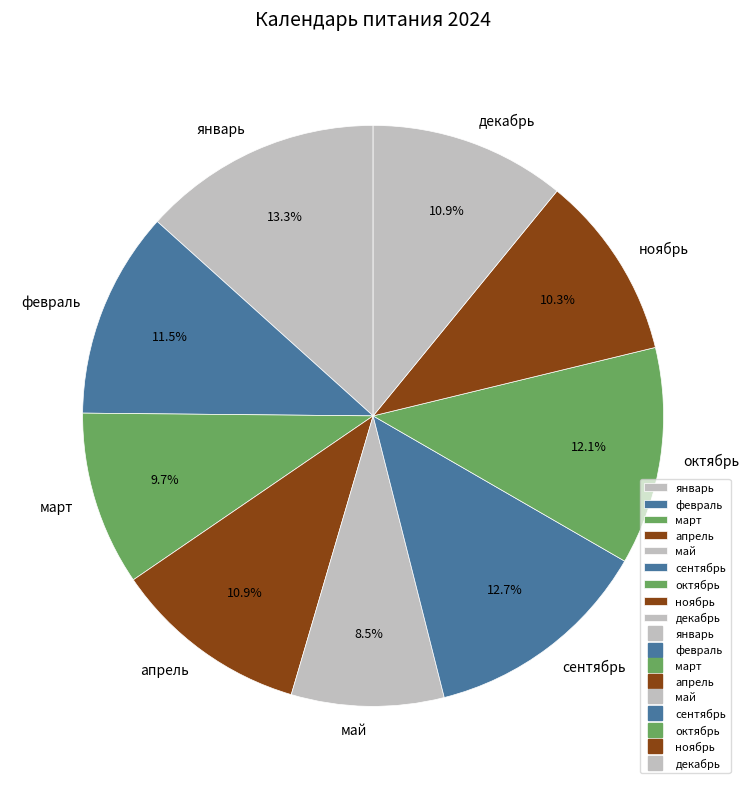

How much of the chart is everything except февраль?

88.5%